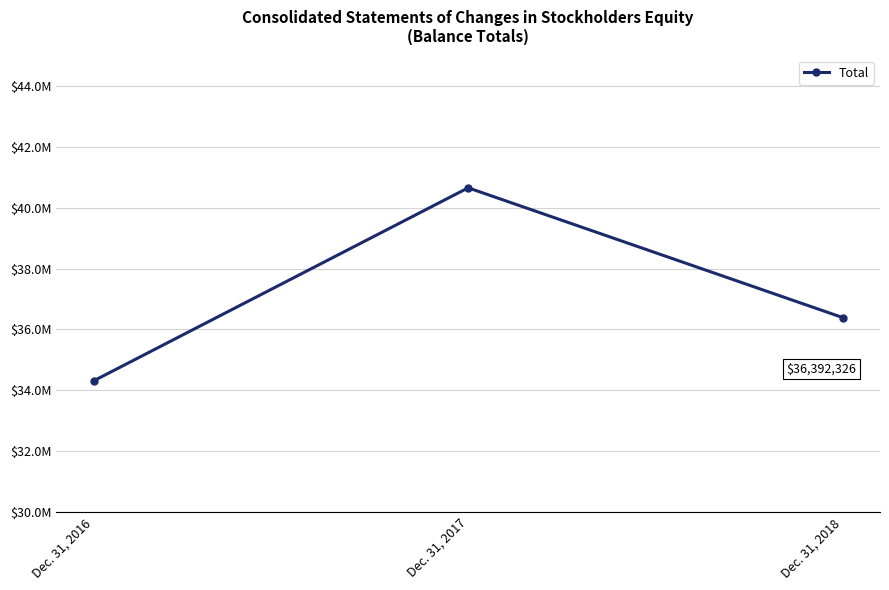

What is the value of the 3rd point from the left?

36392326